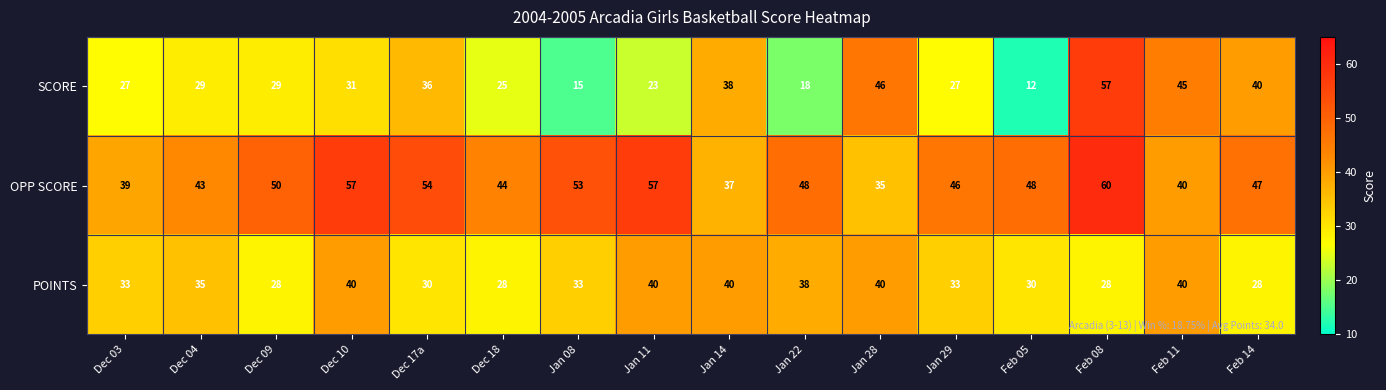

At which label does OPP SCORE first exceed 48?

Dec 09